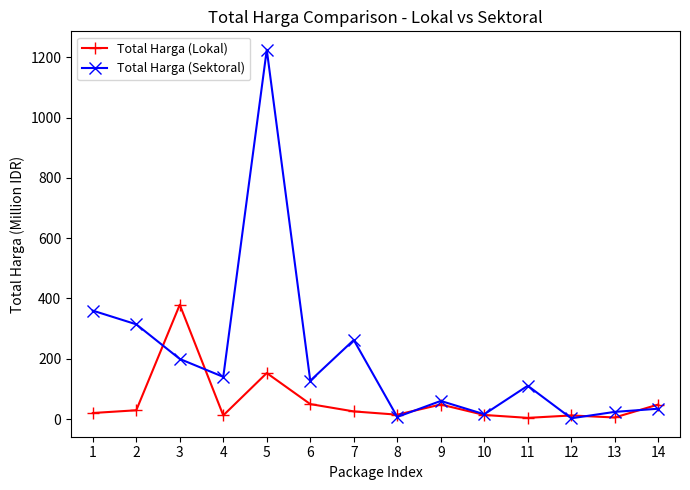

What is the approximate value of Total Harga (Lokal) at 4?

12.0